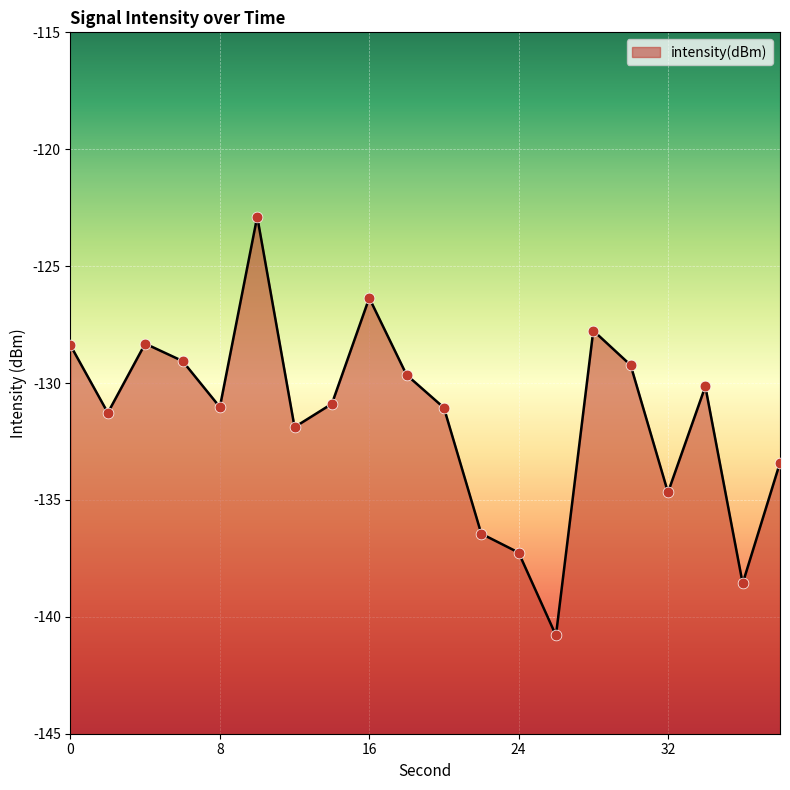

What is the change in value from 4 to 30?

-0.9